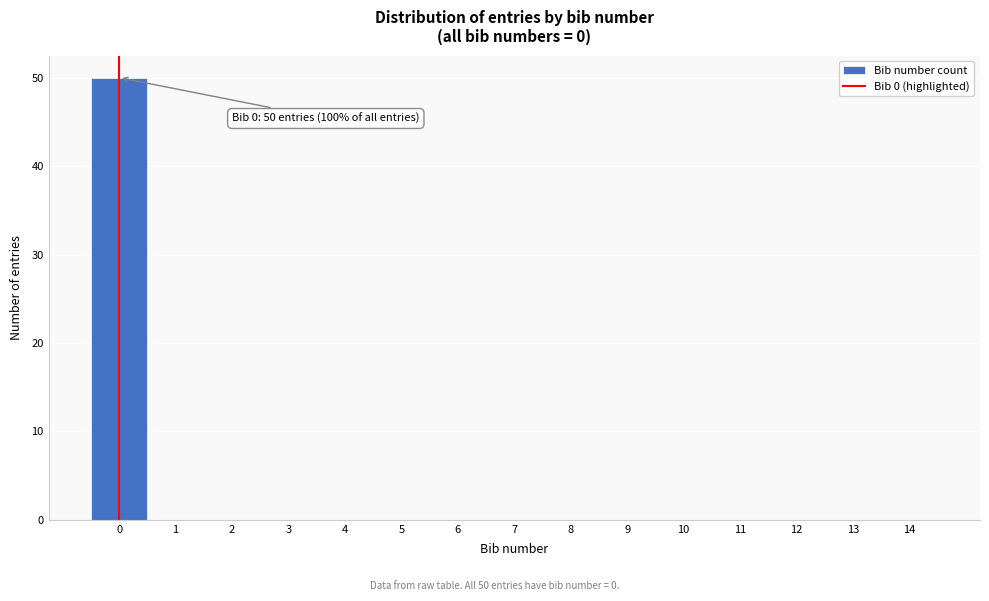

Which range on the x-axis has the tallest bar?

-0.5 to 0.5